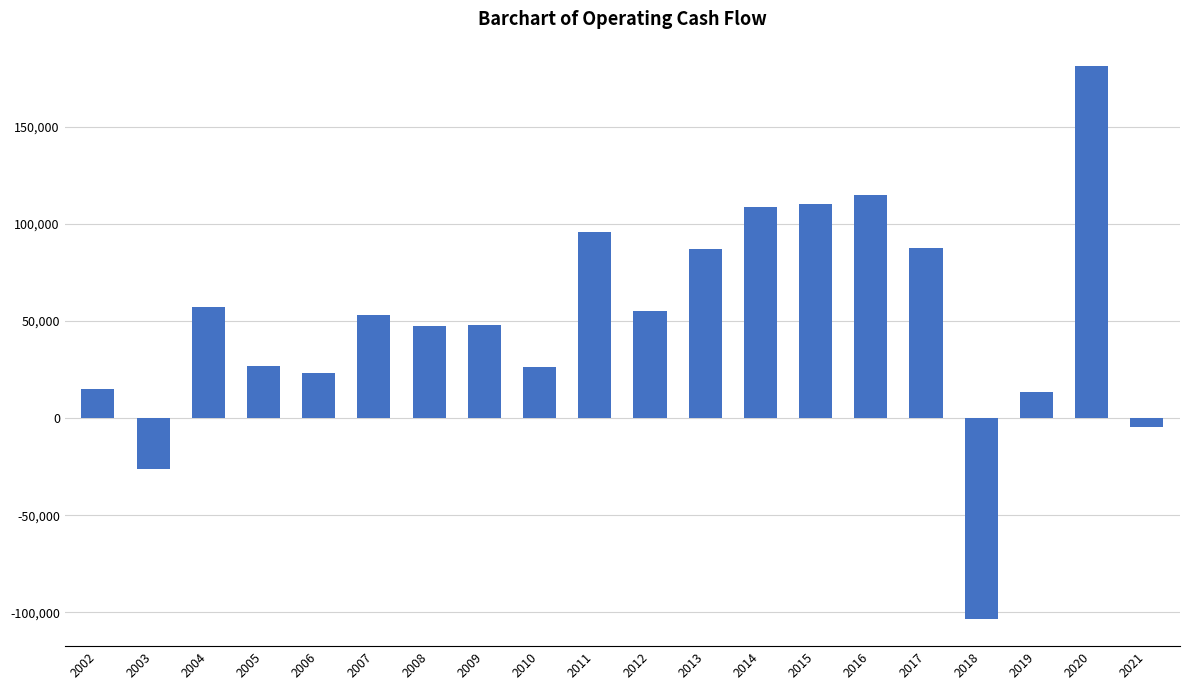

How many values are below zero?

3